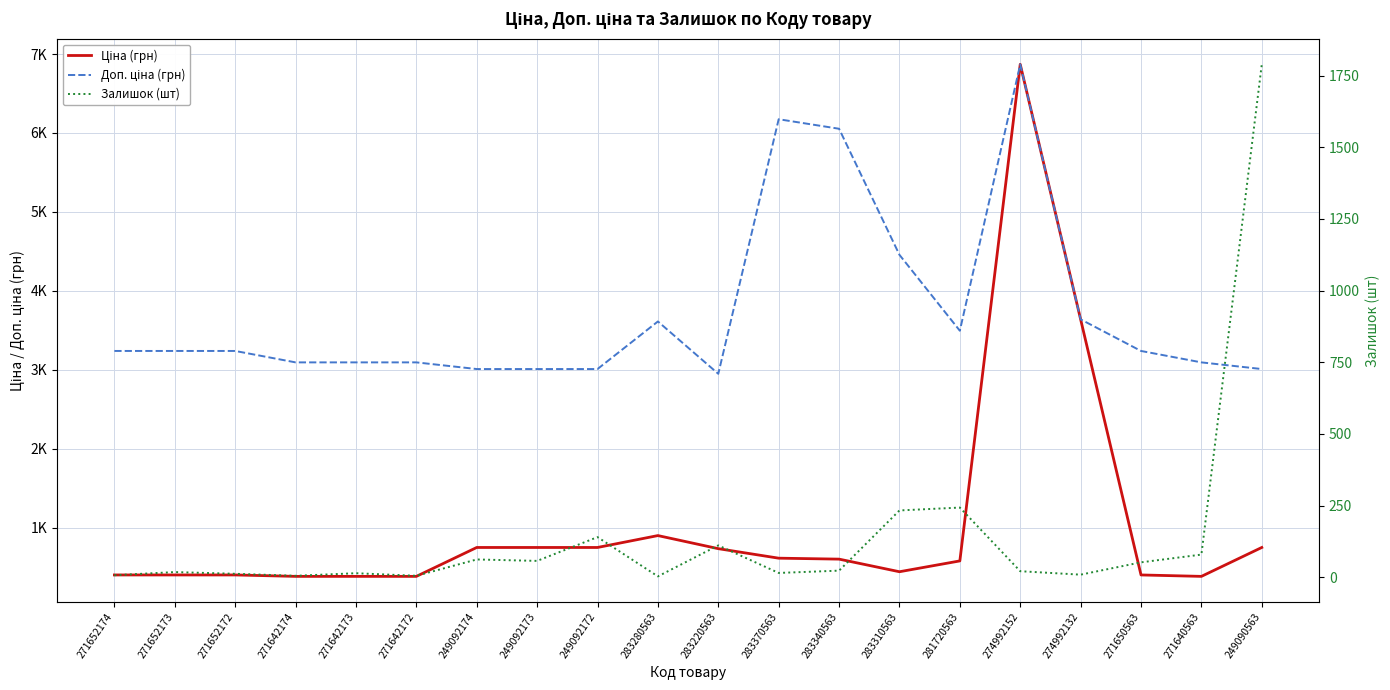

What is the difference between the second highest and second lowest values in the Залишок (шт) series?

238.0